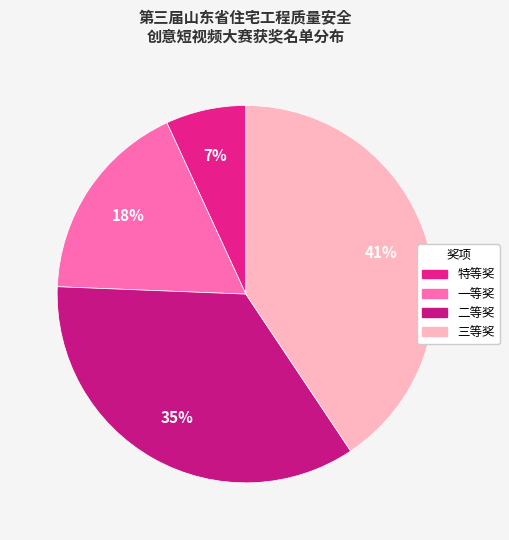

Count the number of slices in the pie.

4